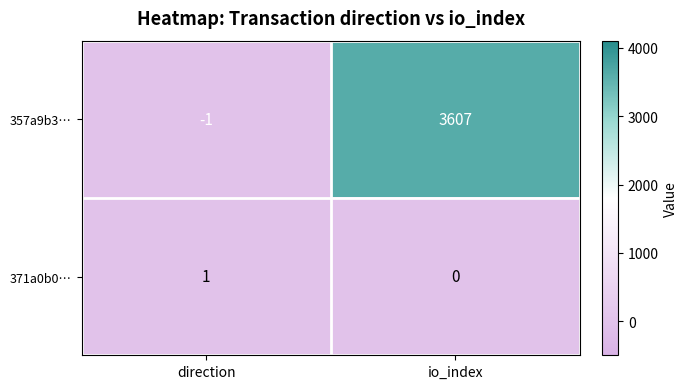

At how many categories does at least one series exceed 3173?

1